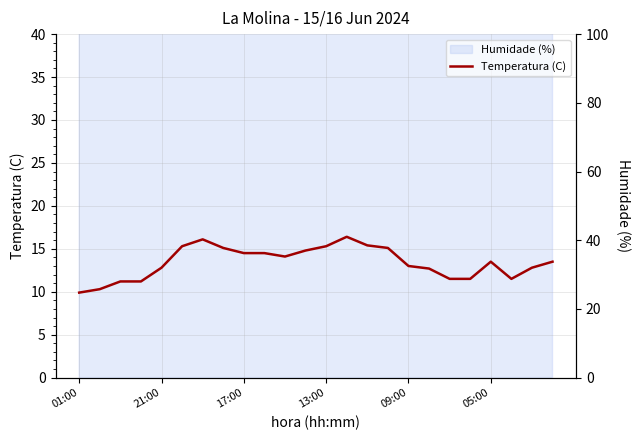

What is the minimum value for Humidade (%)_hidden?

58.0